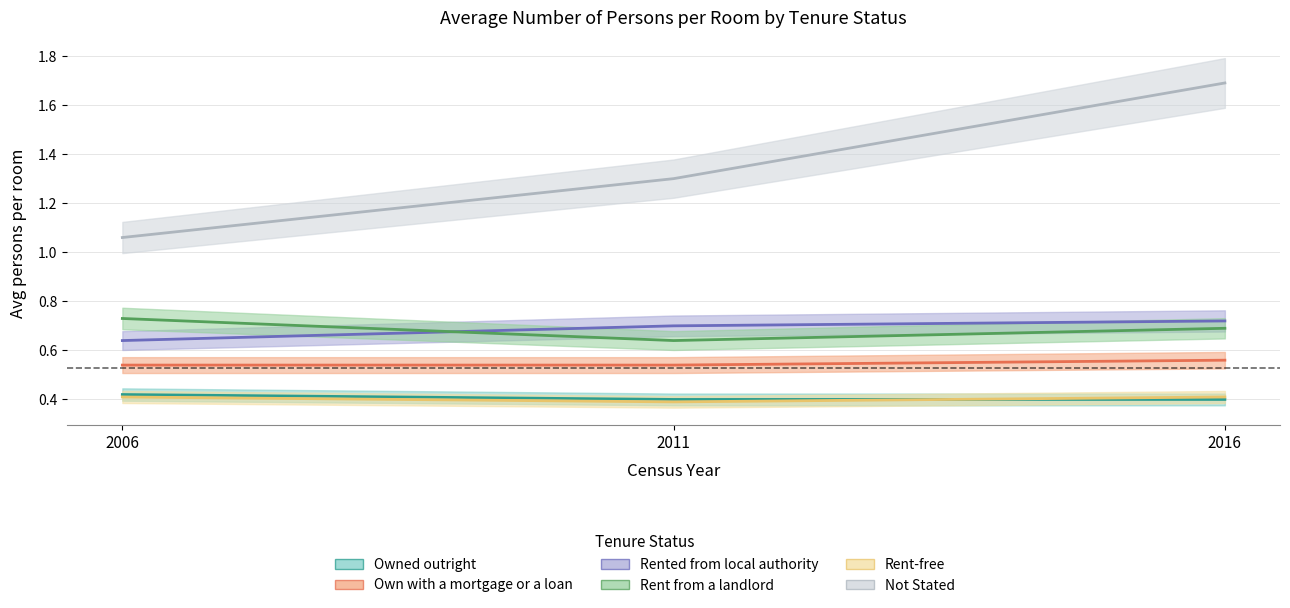

Read the Rented from local authority value at 2011.

0.7